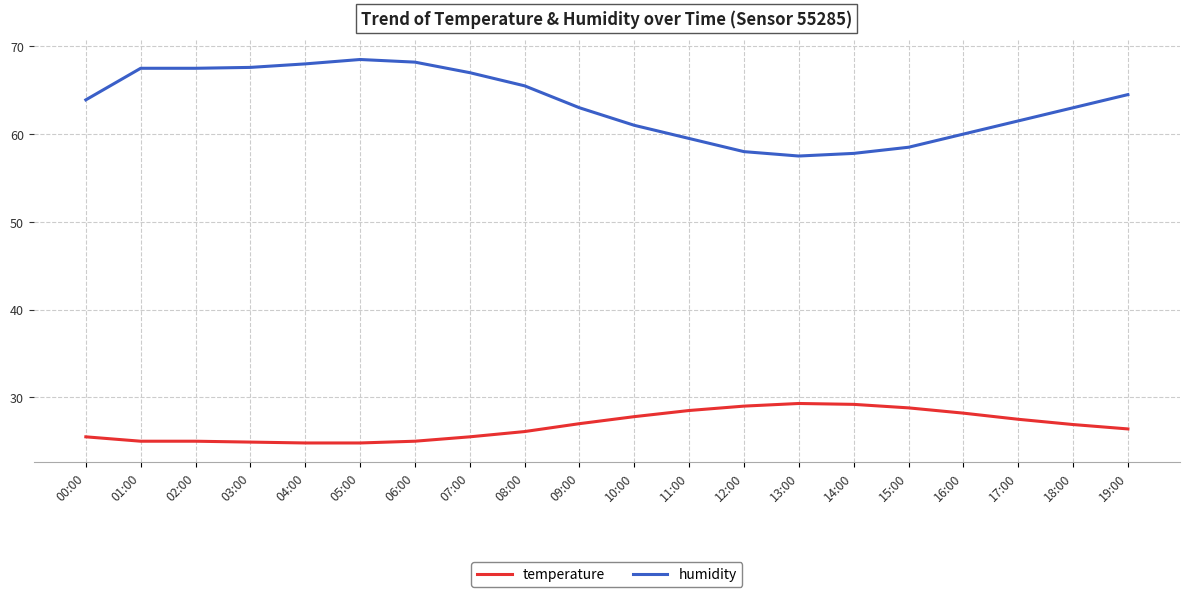

List the series in order of their overall mean, lowest first.

temperature, humidity